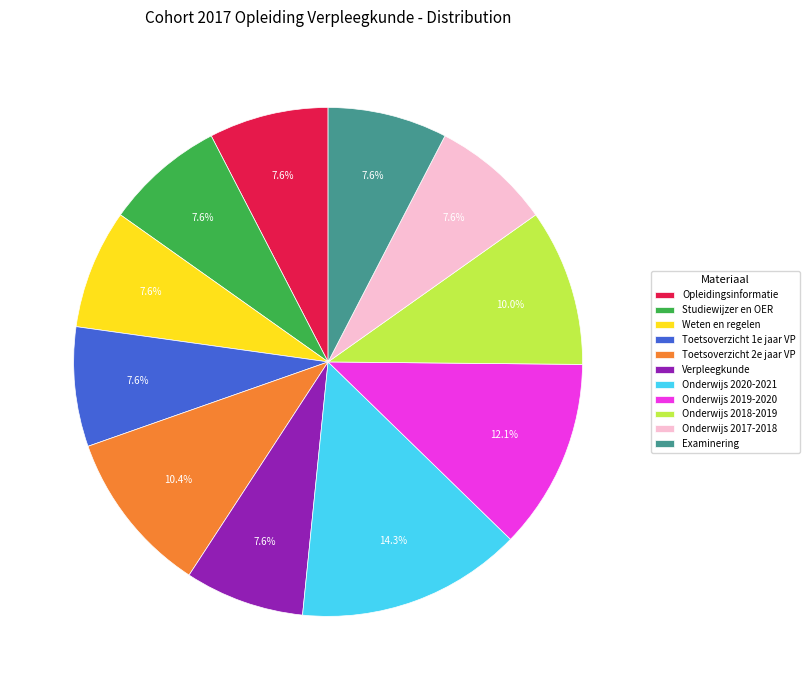

Count the number of slices in the pie.

11